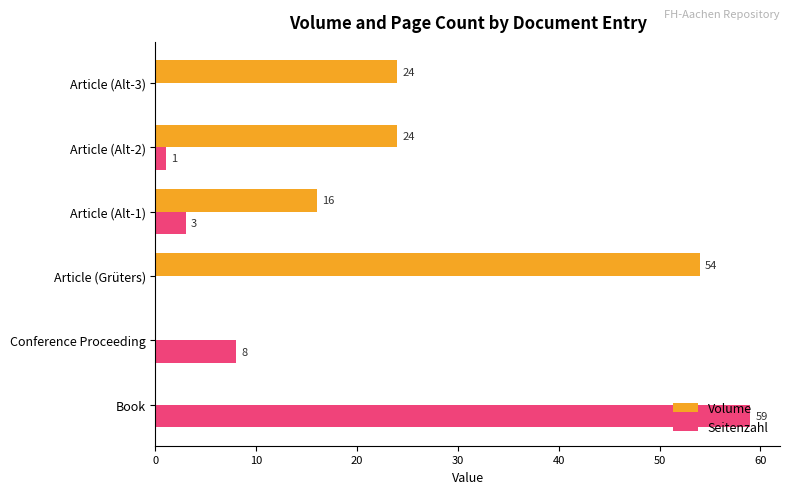

Which series changed the most between Conference Proceeding and Article (Alt-1)?

Volume